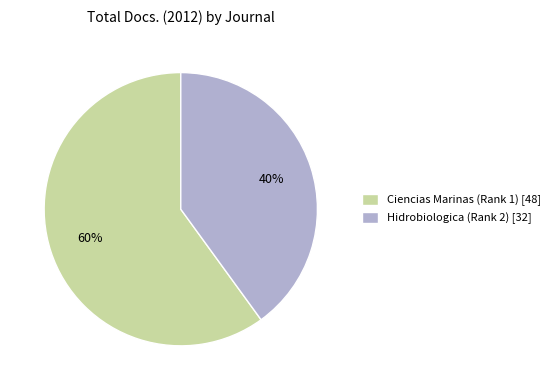

Which slice is the smallest?

Hidrobiologica (Rank 2)